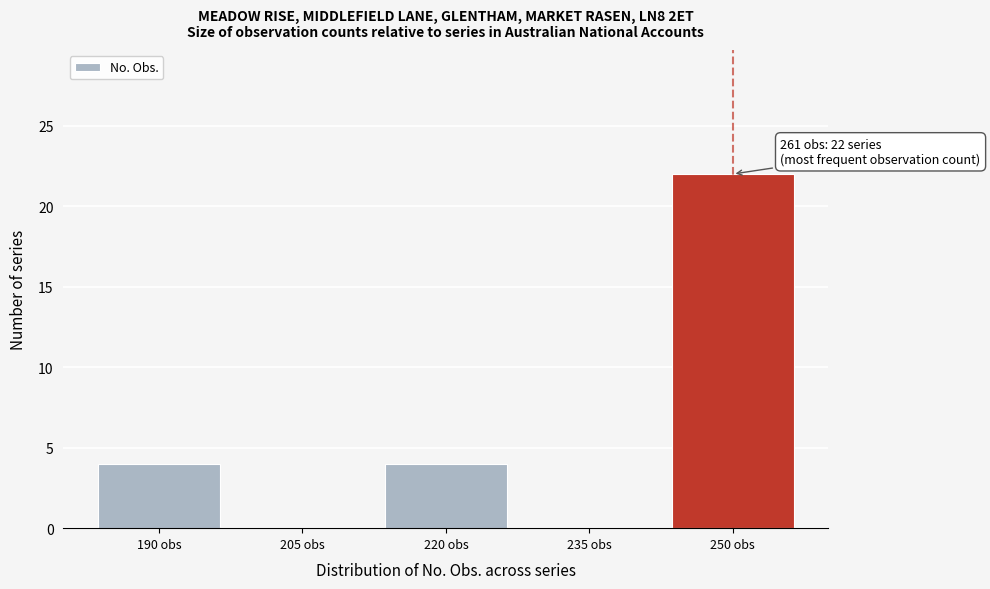

Reading left to right, transcribe all the data shown in this chart.

190 obs=4	205 obs=0	220 obs=4	235 obs=0	250 obs=22